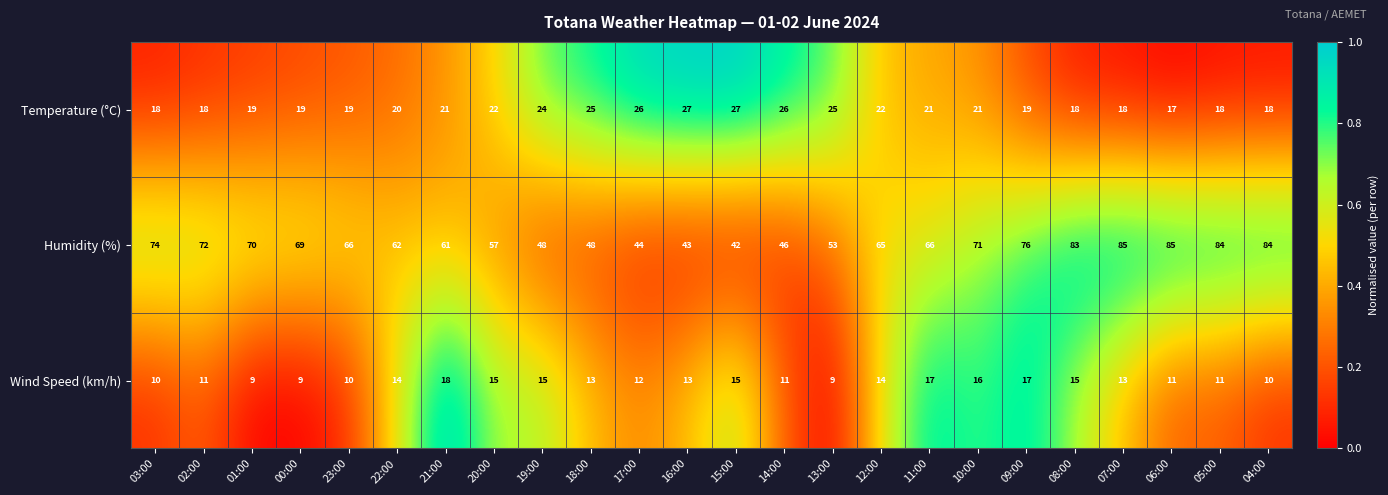

The Wind Speed (km/h) series shows 4 at 09:00. True or false?

False